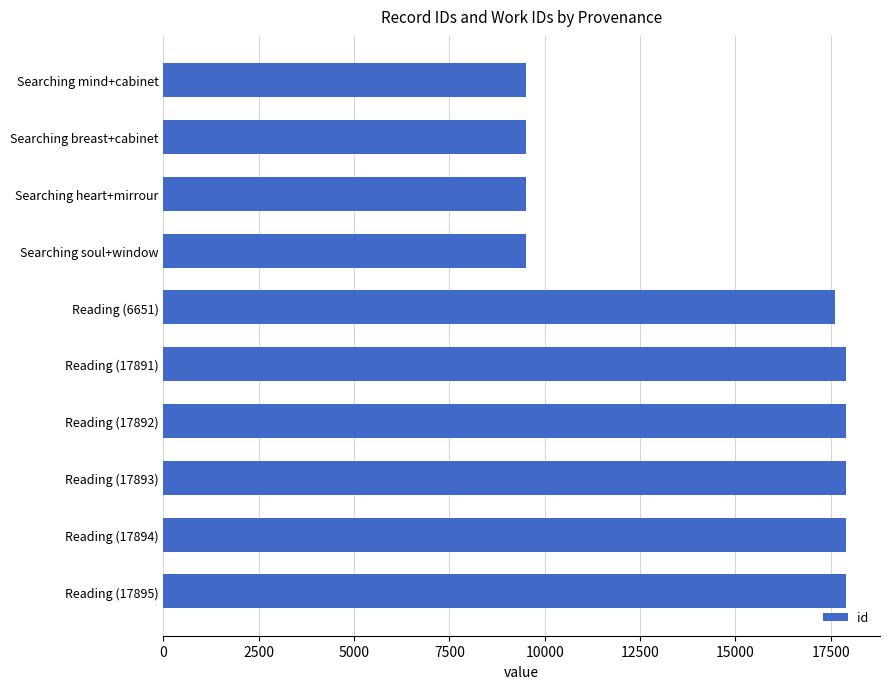

What is the average value?

14514